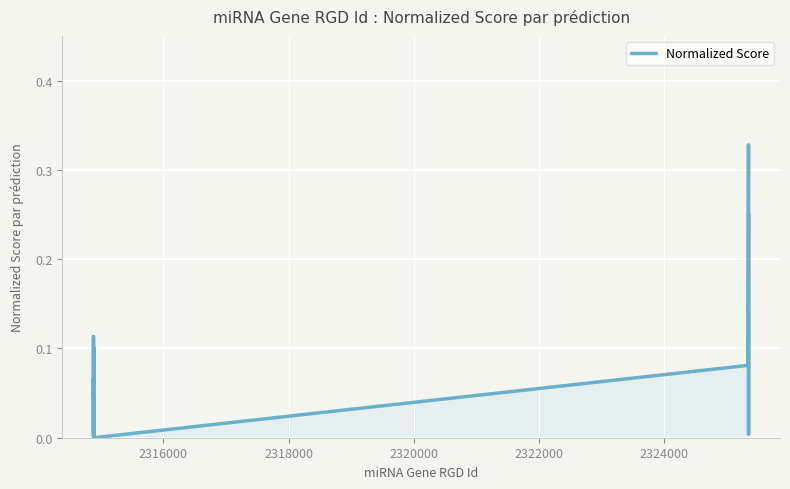

How many points are higher than both their immediate neighbors (excluding endpoints)?

4